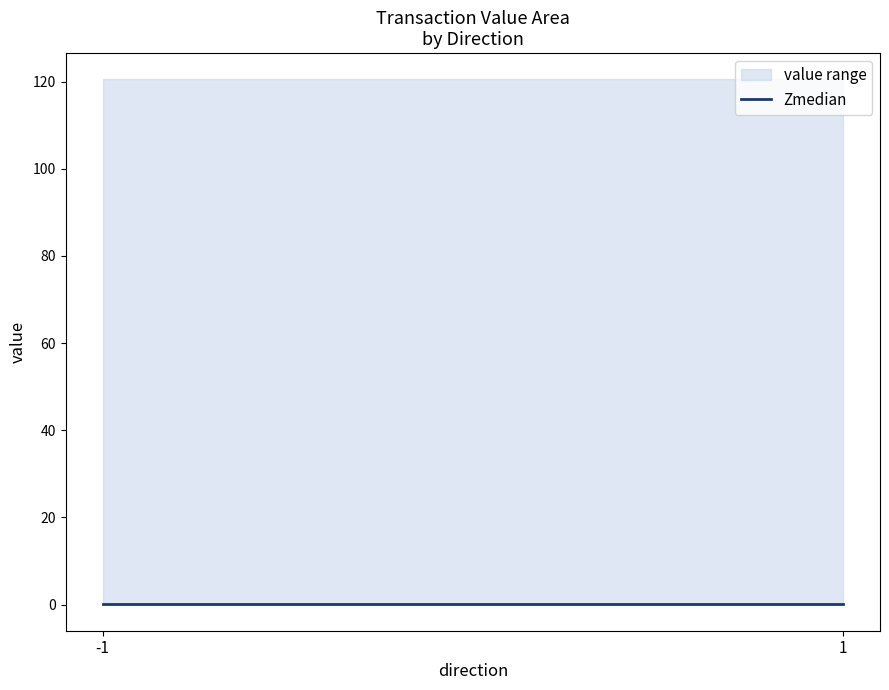

The median series shows 0.0 at -1. True or false?

True